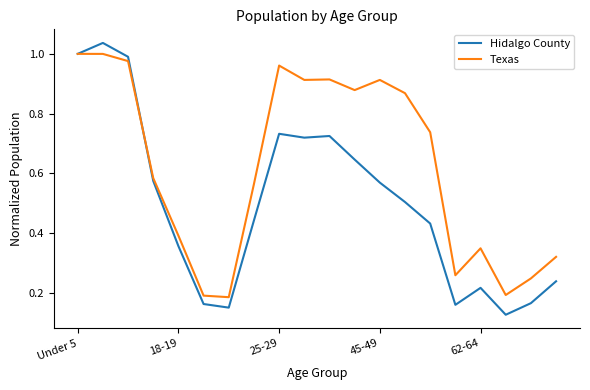

Which series has the largest range (max minus min)?

Hidalgo County